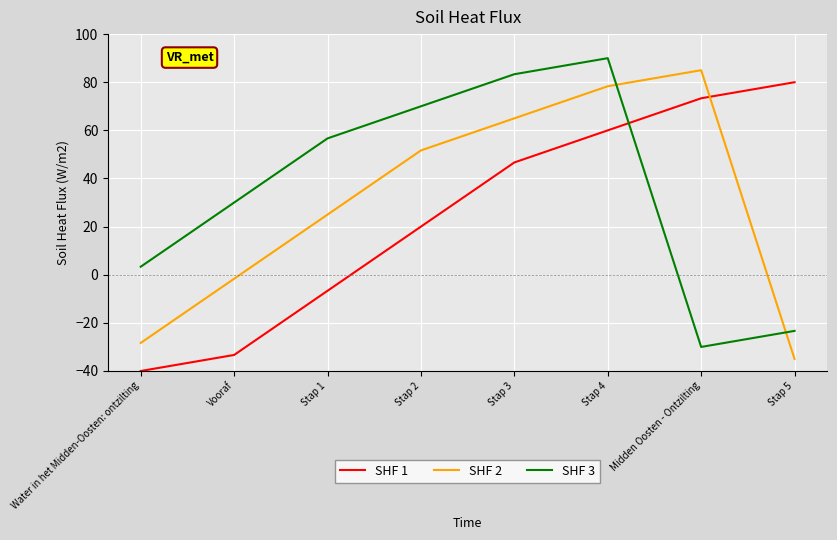

How many interior local valleys does the SHF 3 series have?

1